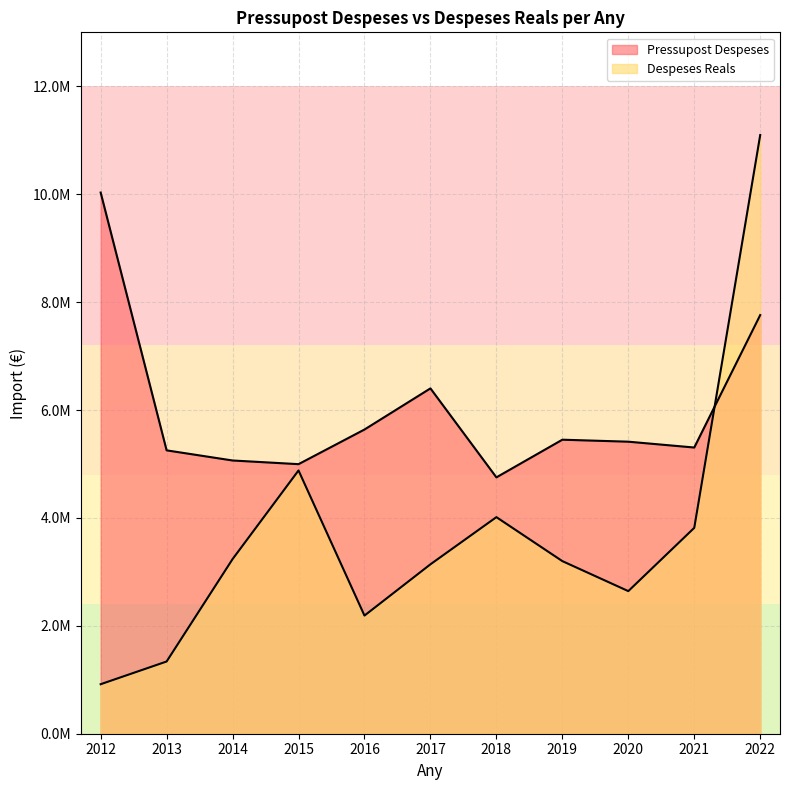

Where is the first local minimum for Despeses Reals?

2016